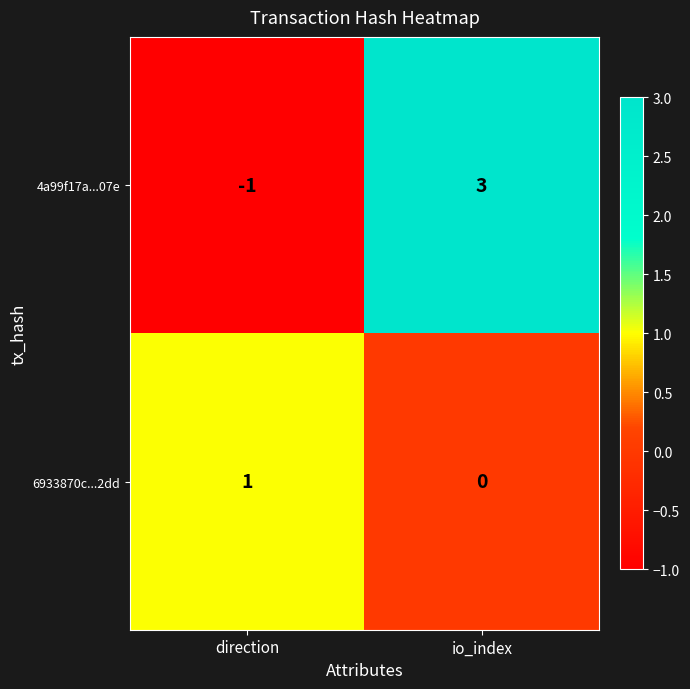

What is the difference between the highest and lowest values at direction?

2